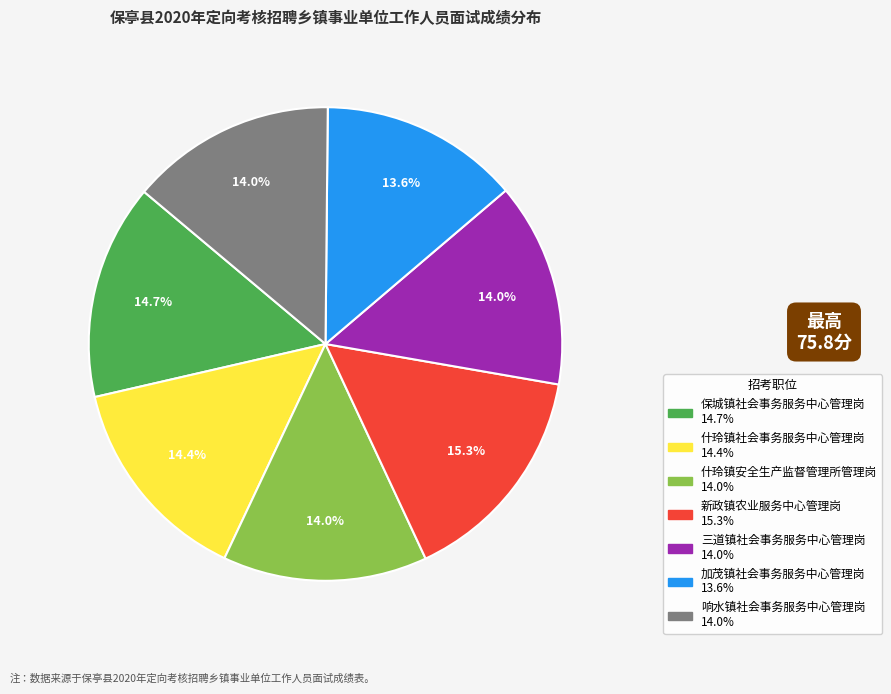

Count the number of slices in the pie.

7